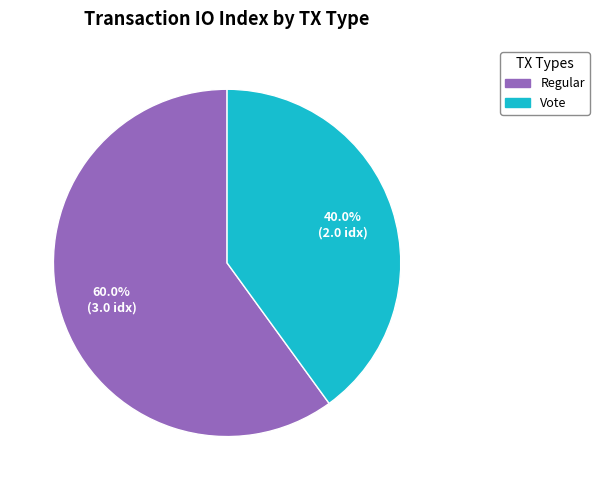

Is there a majority slice in this chart?

Yes